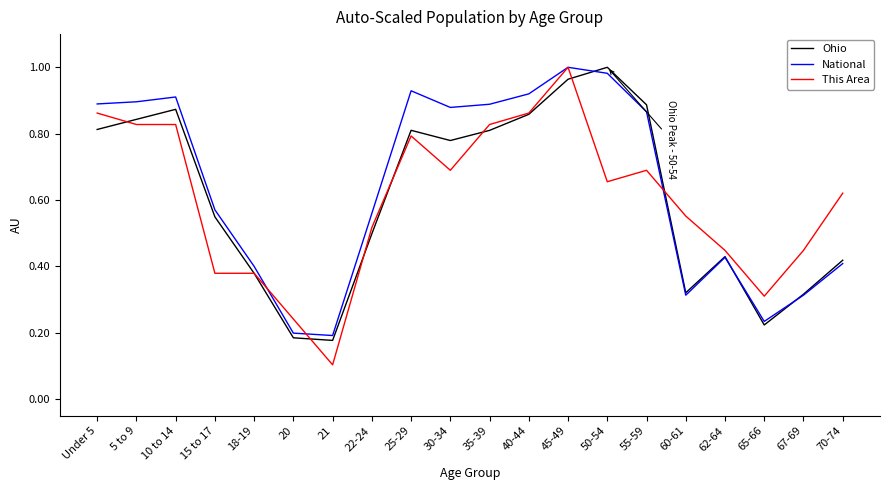

How many lines are shown in the chart?

3